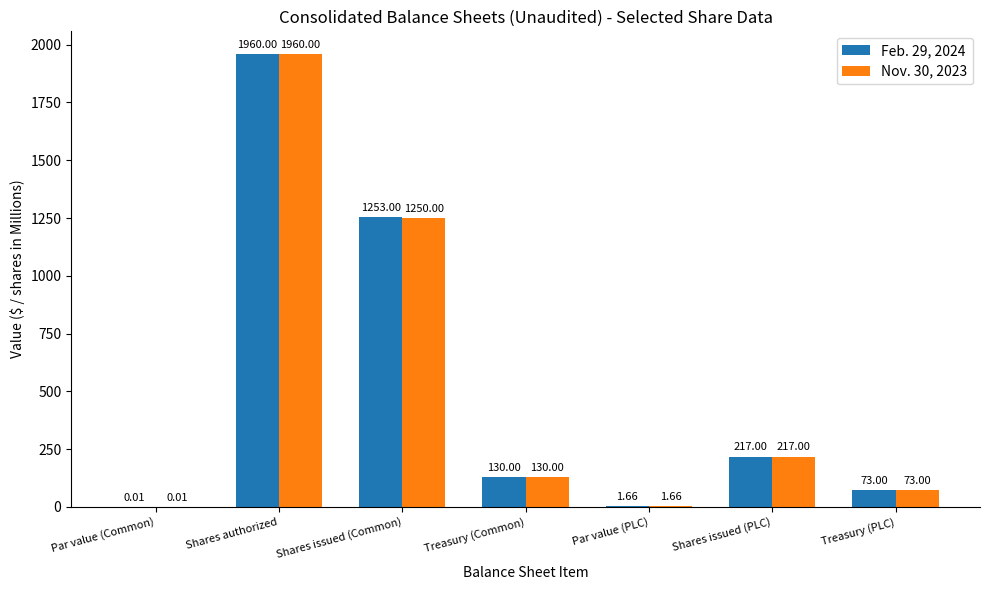

Which series changed the most between Par value (Common) and Shares issued (Common)?

Feb. 29, 2024